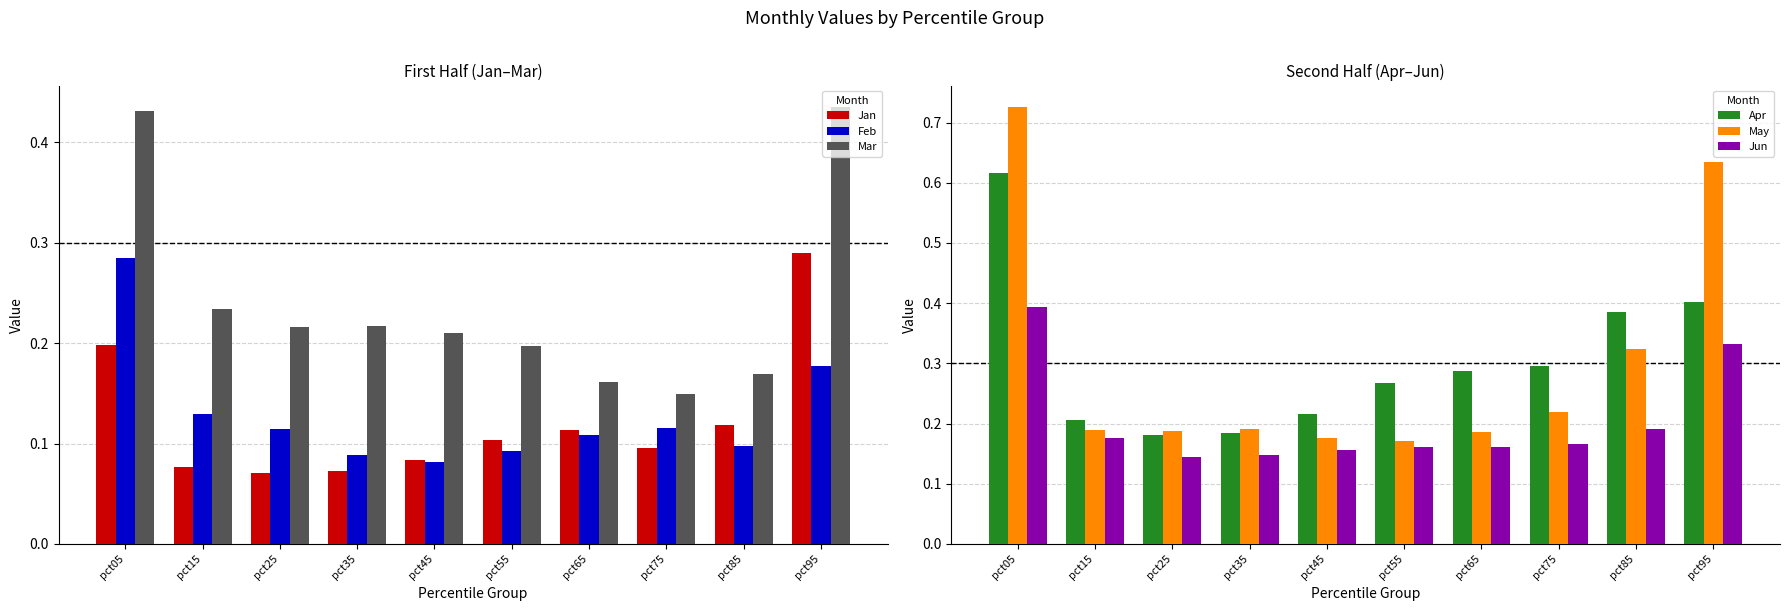

Are the bars grouped side by side (vs. stacked)?

Yes